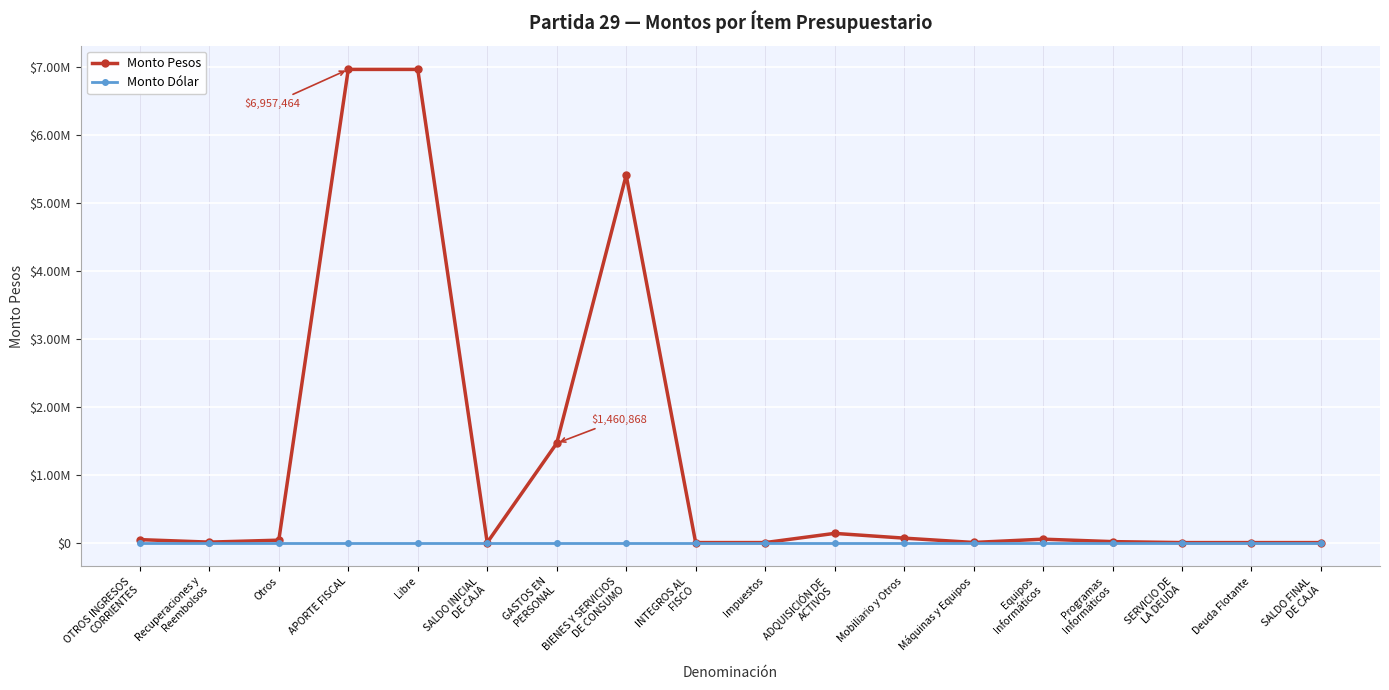

Which series has the largest total across all categories?

Monto Pesos